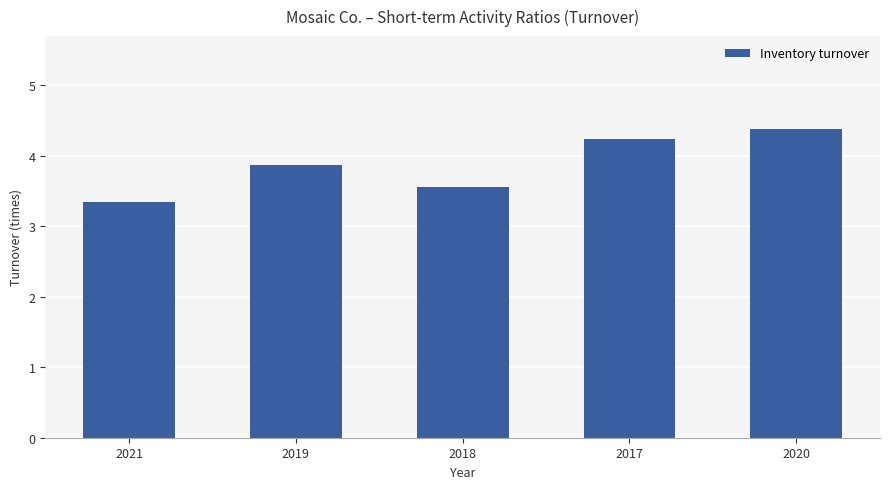

What is the approximate value at 2017?

4.2